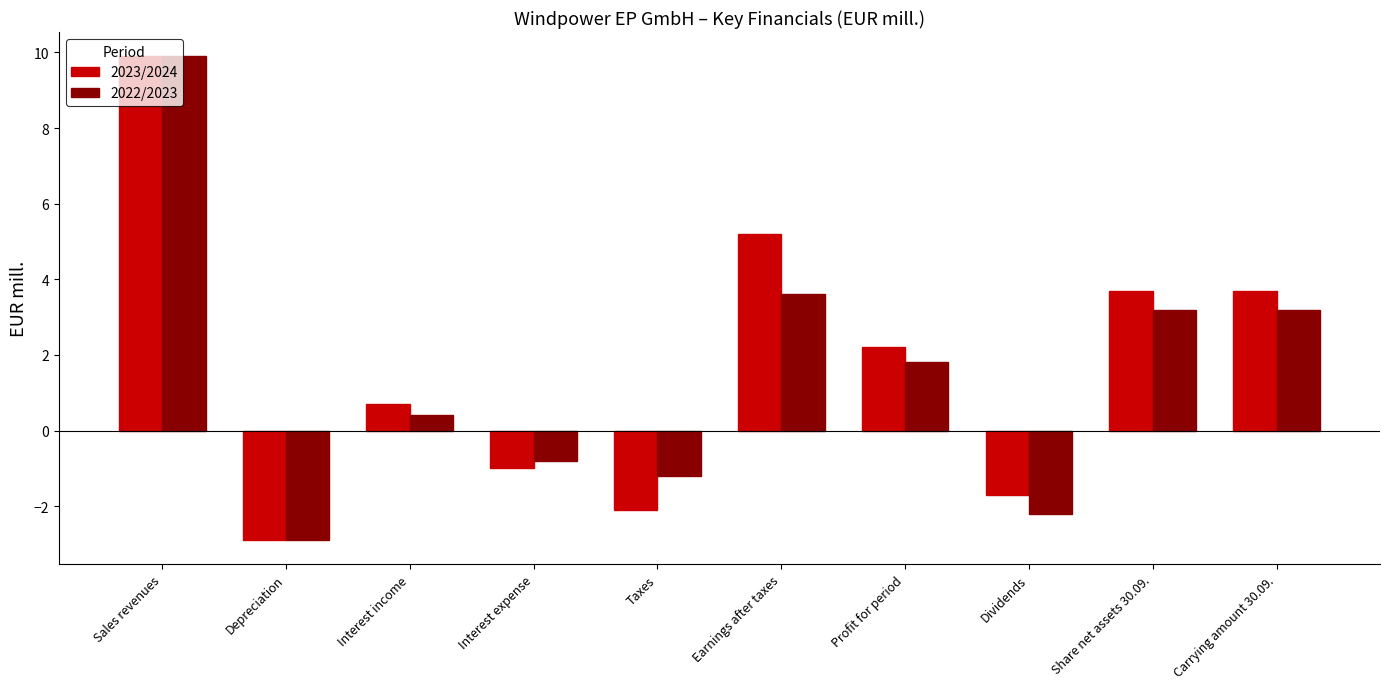

Which category has the highest value in the 2022/2023 series?

Sales revenues